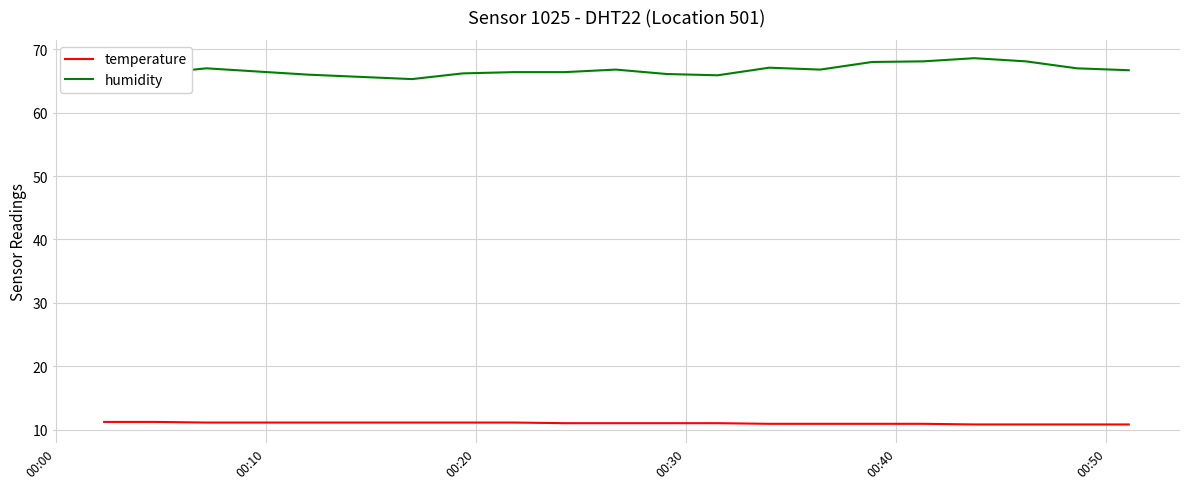

Which series has the widest spread of values?

humidity